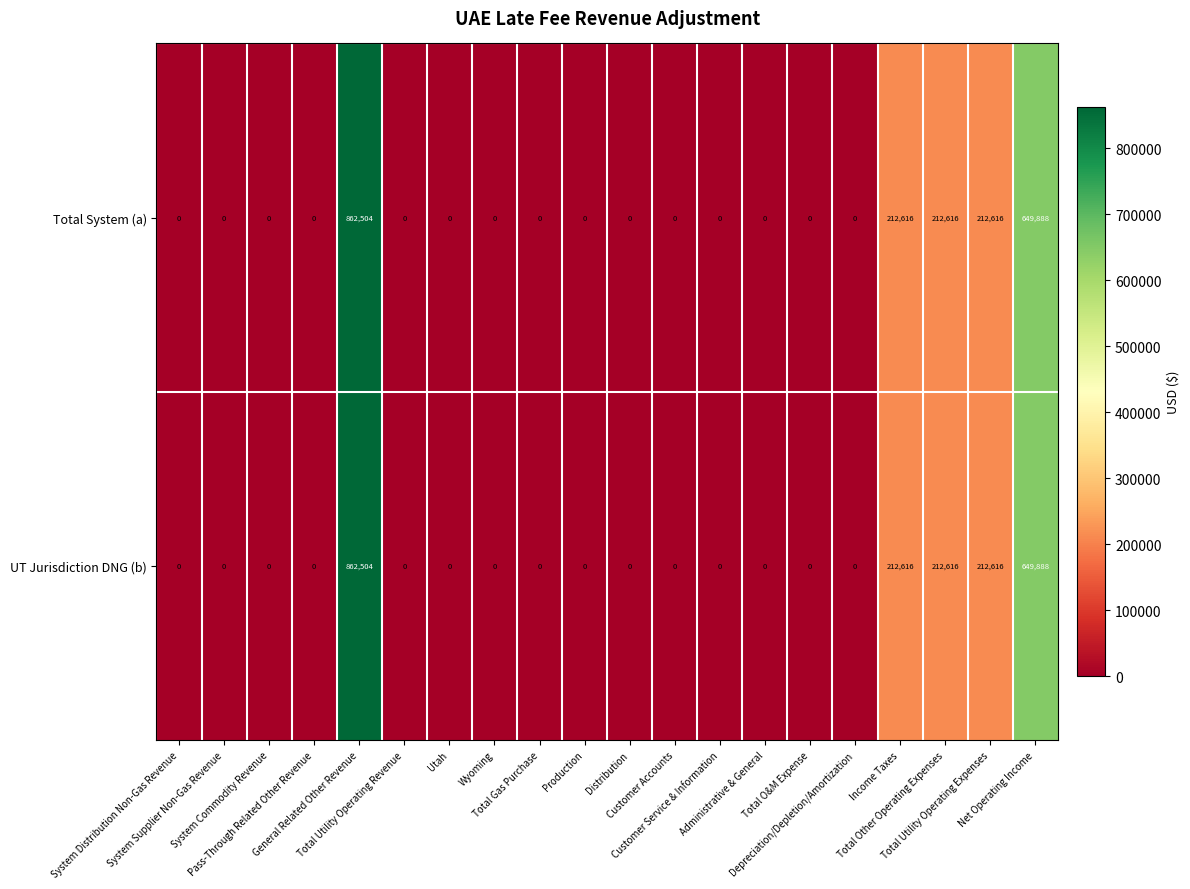

At how many categories does at least one series exceed 359531?

2